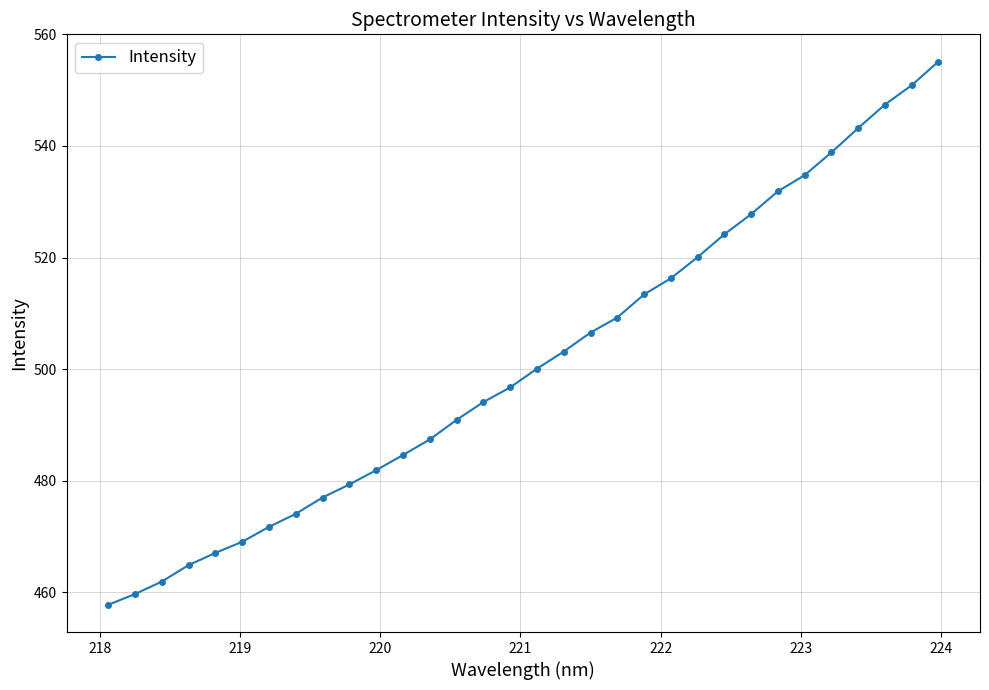

How many values are below 500?

16